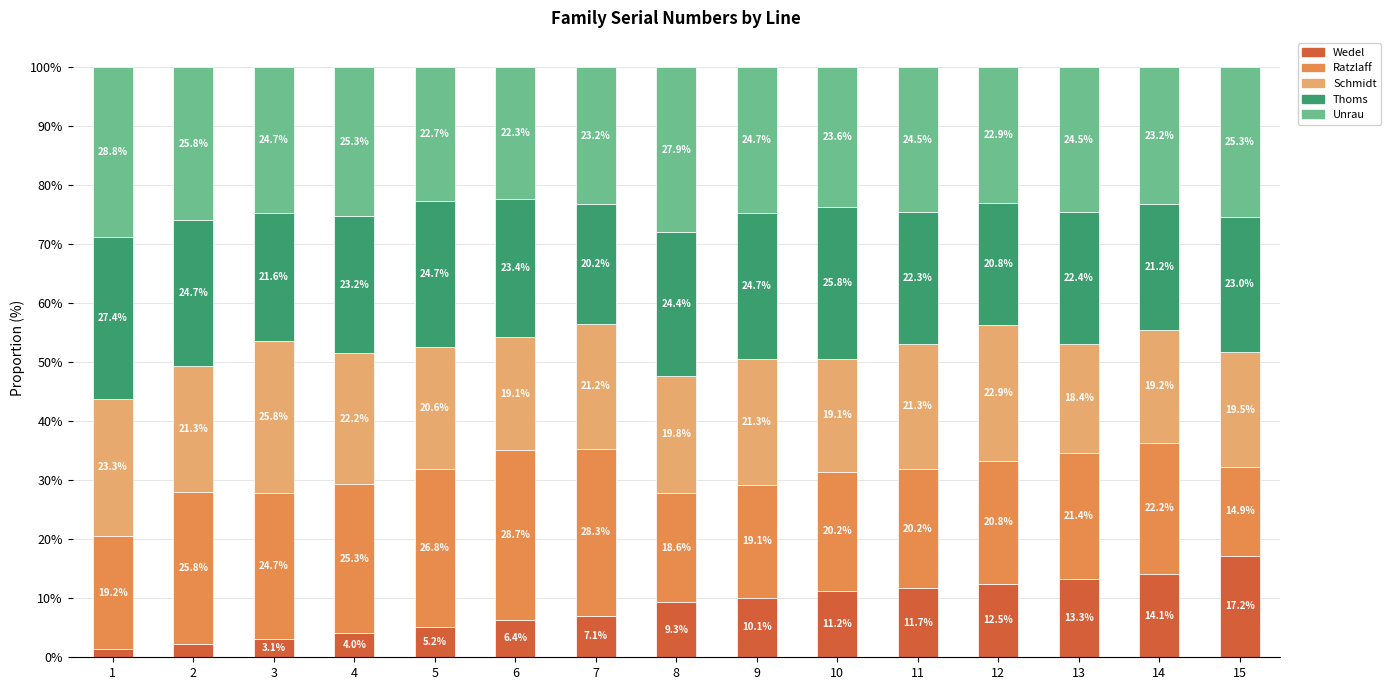

At which label does Wedel reach its peak?

15